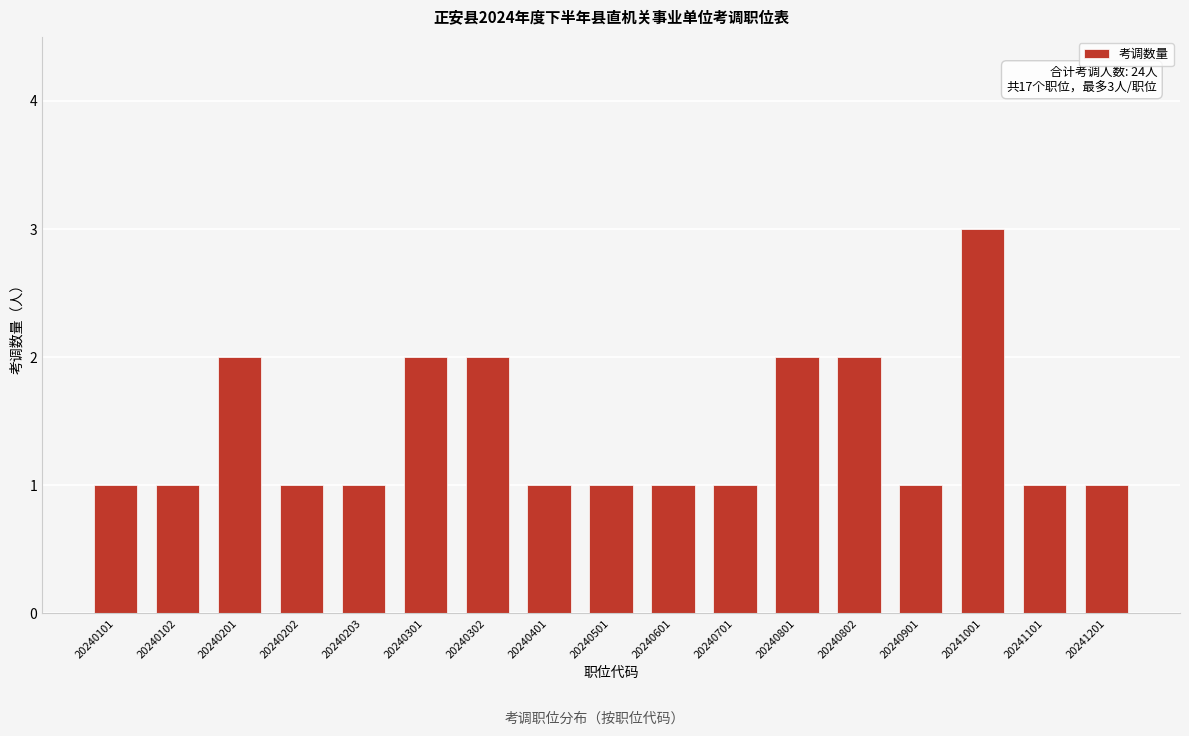

Reading left to right, transcribe all the data shown in this chart.

20240101=1	20240102=1	20240201=2	20240202=1	20240203=1	20240301=2	20240302=2	20240401=1	20240501=1	20240601=1	20240701=1	20240801=2	20240802=2	20240901=1	20241001=3	20241101=1	20241201=1